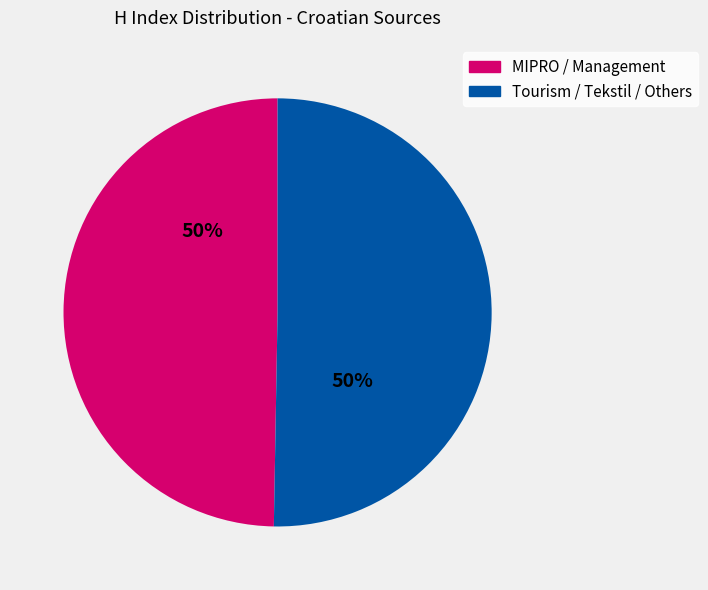

To the nearest percent, what is the average slice percentage?

50%